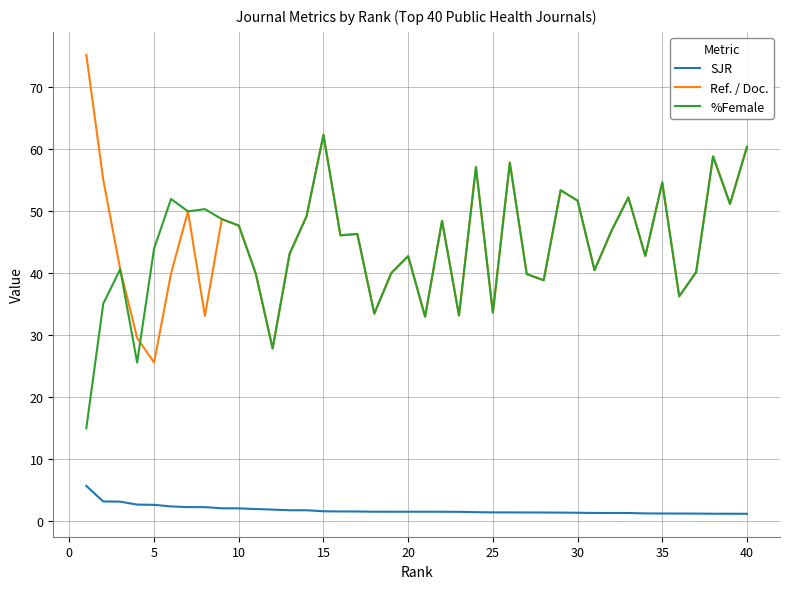

What is the difference between the second highest and minimum values in the SJR series?

2.0